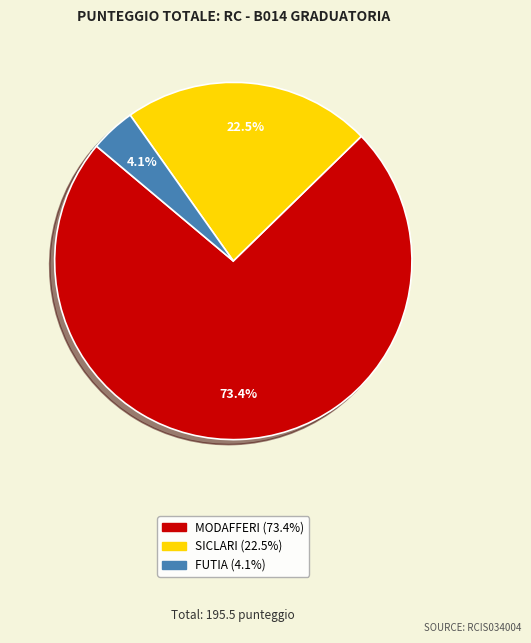

To the nearest percent, what is the difference between the largest and smallest slice percentages?

69%